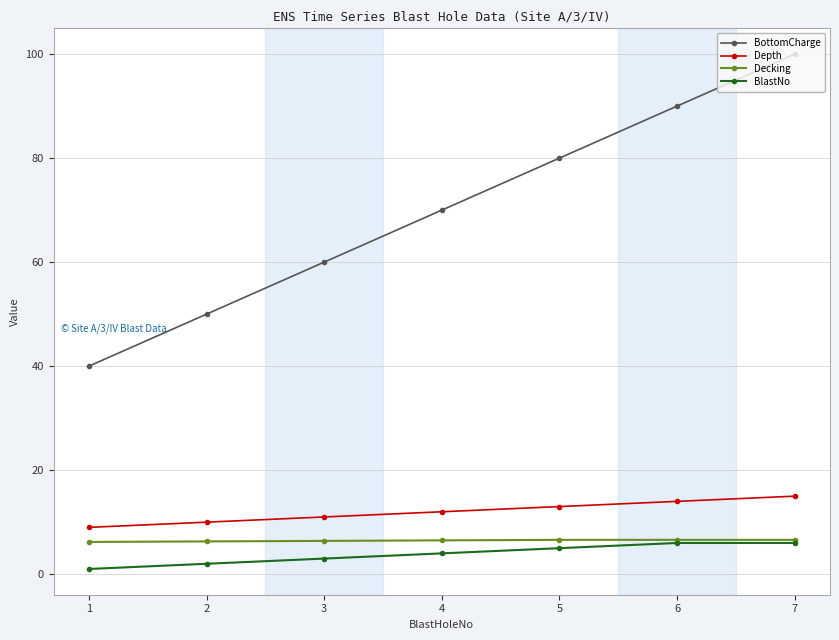

List the labels in order of BottomCharge value, smallest first.

1, 2, 3, 4, 5, 6, 7